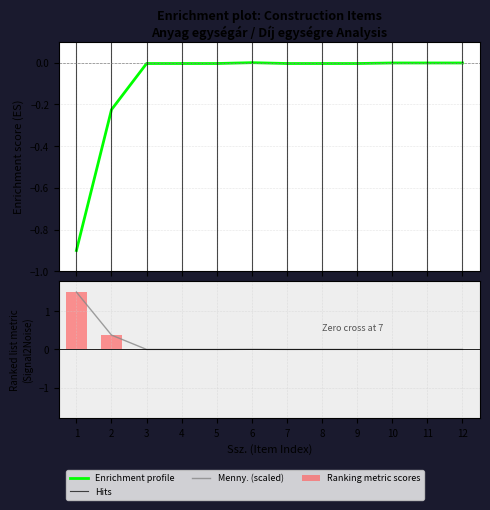

Where is Anyag egységár nearest to the value 0?

6